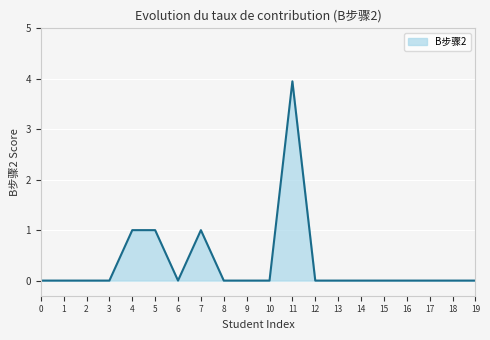

What is the greatest value displayed?

4.0